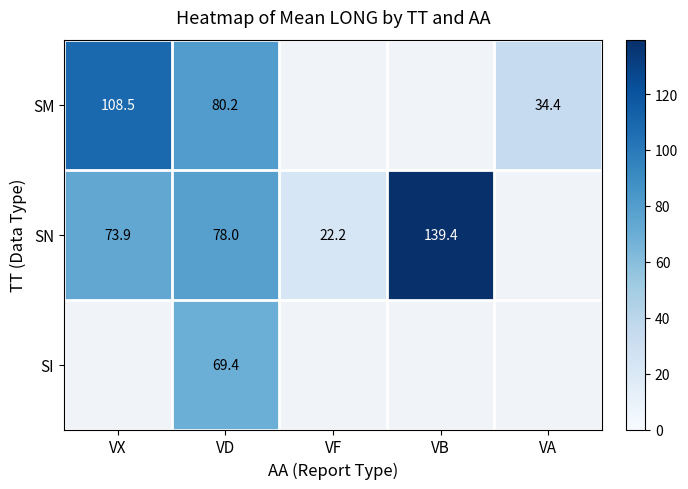

Between VA and VD, which is larger?

VD